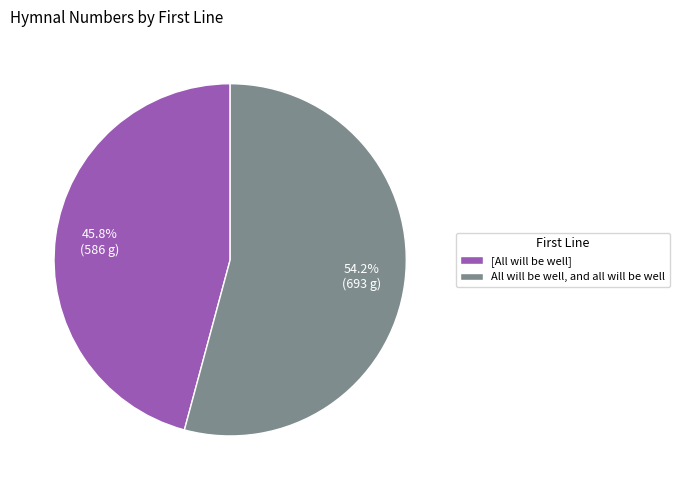

Is it true that [All will be well] is 35% of the pie?

False